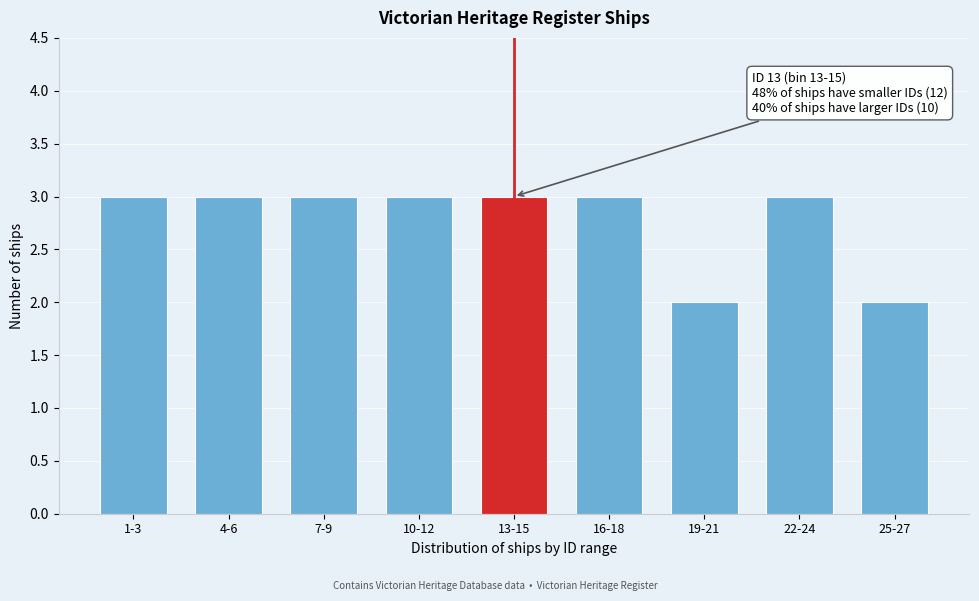

Reading left to right, extract all data points from this chart.

3	3	3	3	3	3	2	3	2